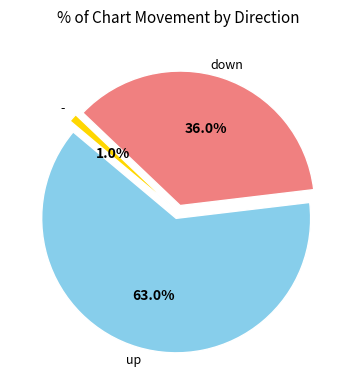

How many slices are in this pie chart?

3